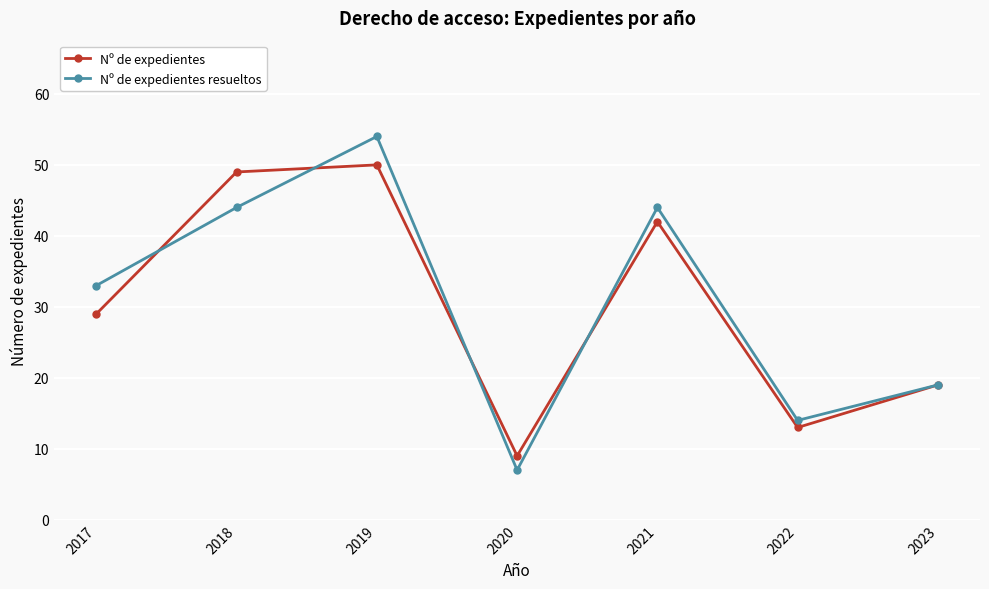

At which category is the sum across all series the highest?

2019